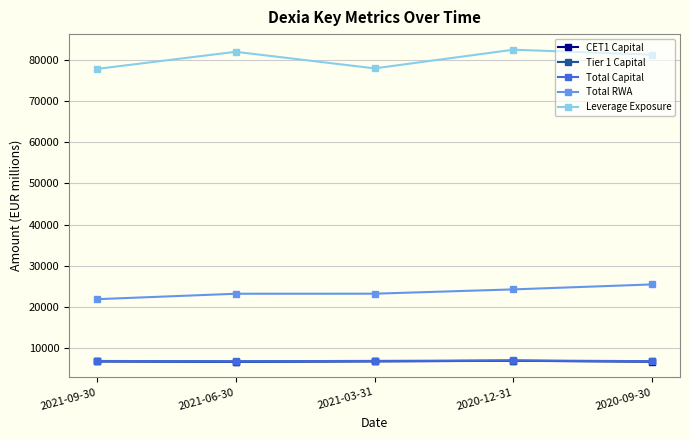

At how many categories does at least one series exceed 33757?

5